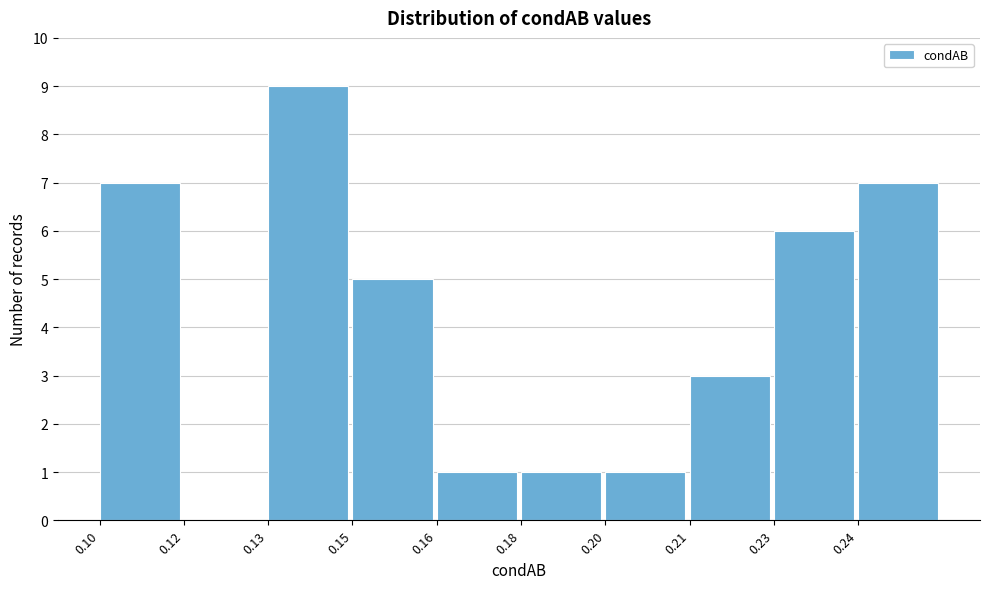

Reading right to left, list all the values displayed in this chart.

0.24=7	0.23=6	0.21=3	0.20=1	0.18=1	0.16=1	0.15=5	0.13=9	0.12=0	0.10=7